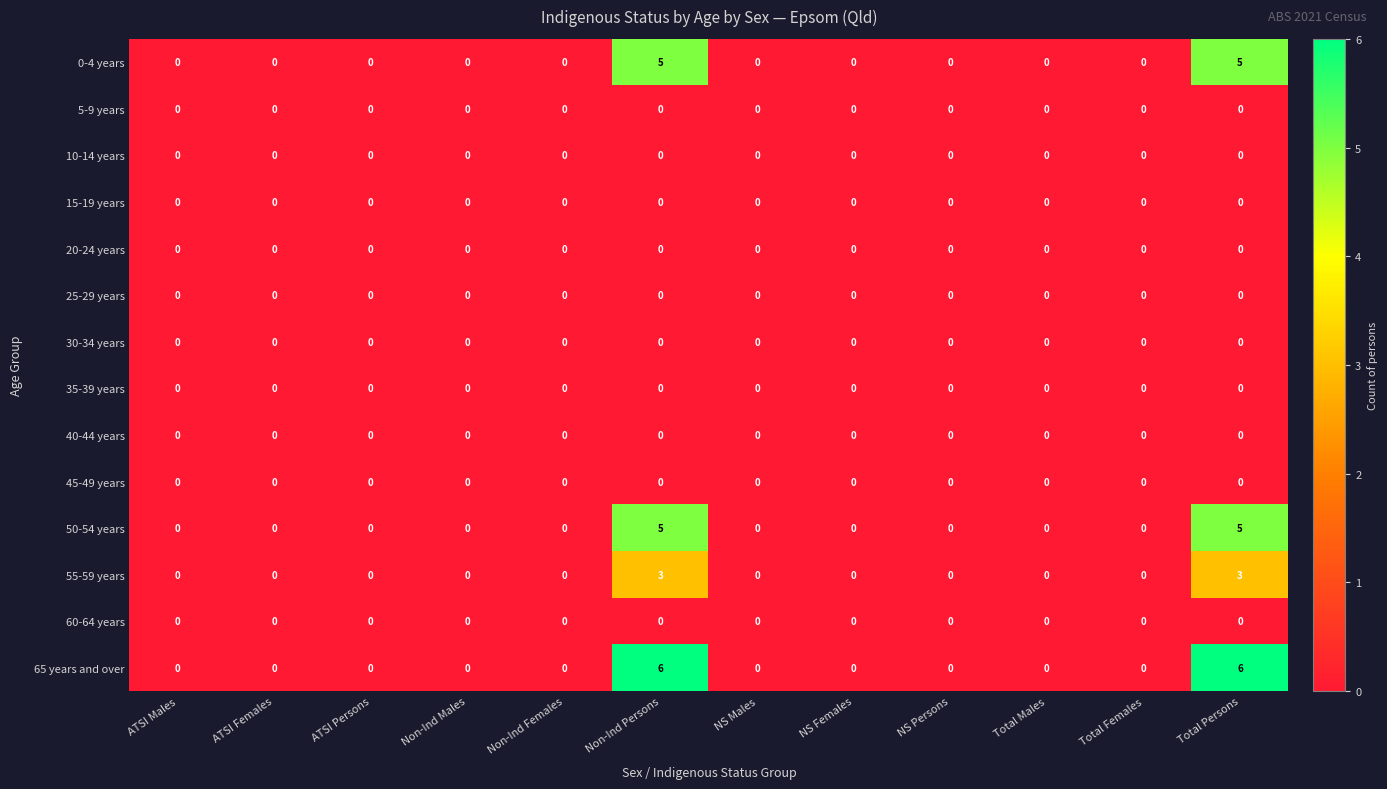

Which series changed the most between ATSI Persons and Non-Ind Persons?

65 years and over